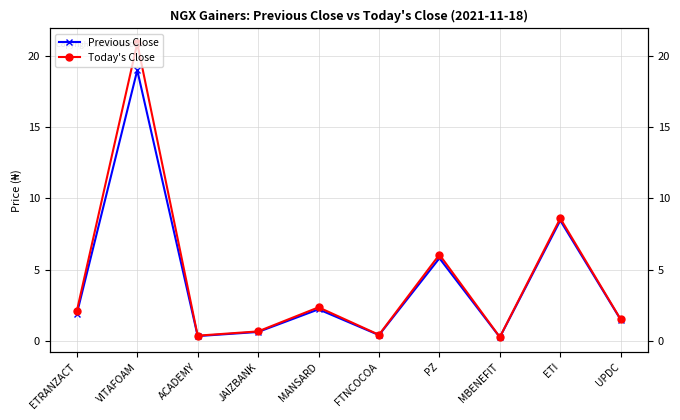

What is the difference between the second highest and minimum values in the Previous Close series?

8.2